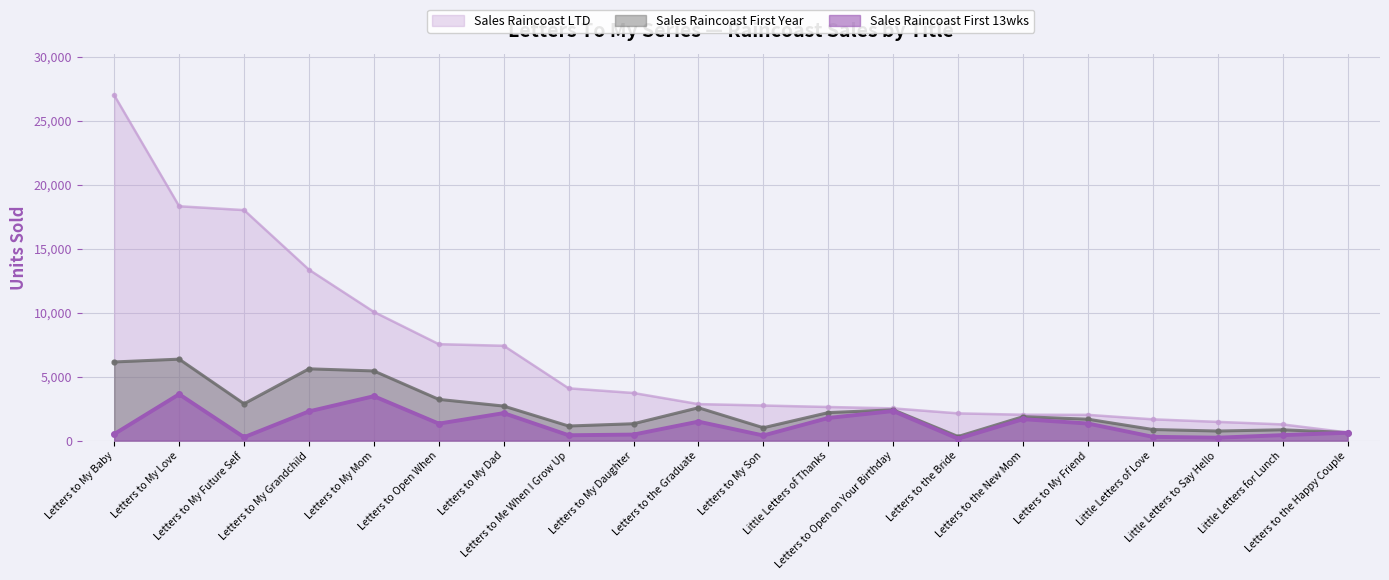

True or false: Sales Raincoast First 13wks has a value of 1333 at Letters to My Friend.

True